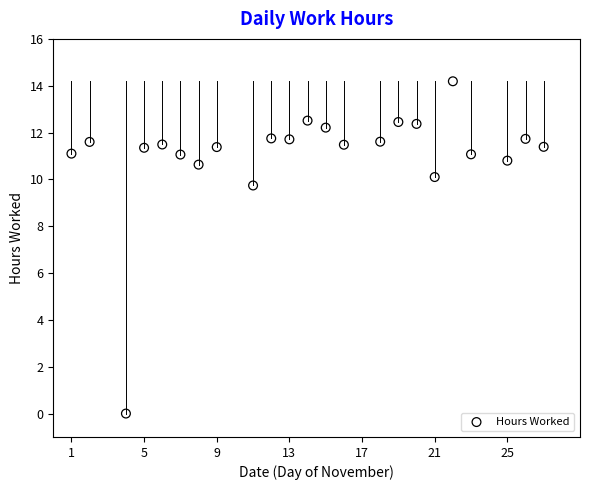

What is the range of Y values (max minus min)?

14.2